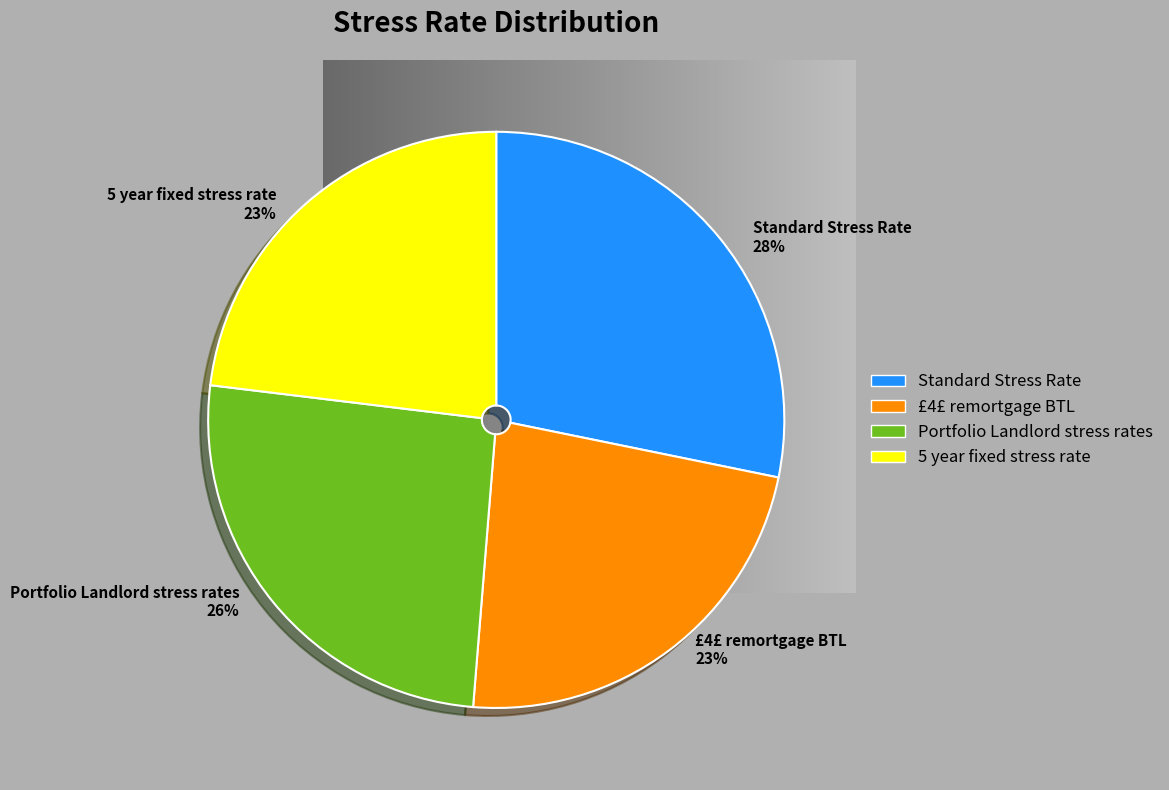

Which slice is the largest?

Standard Stress Rate